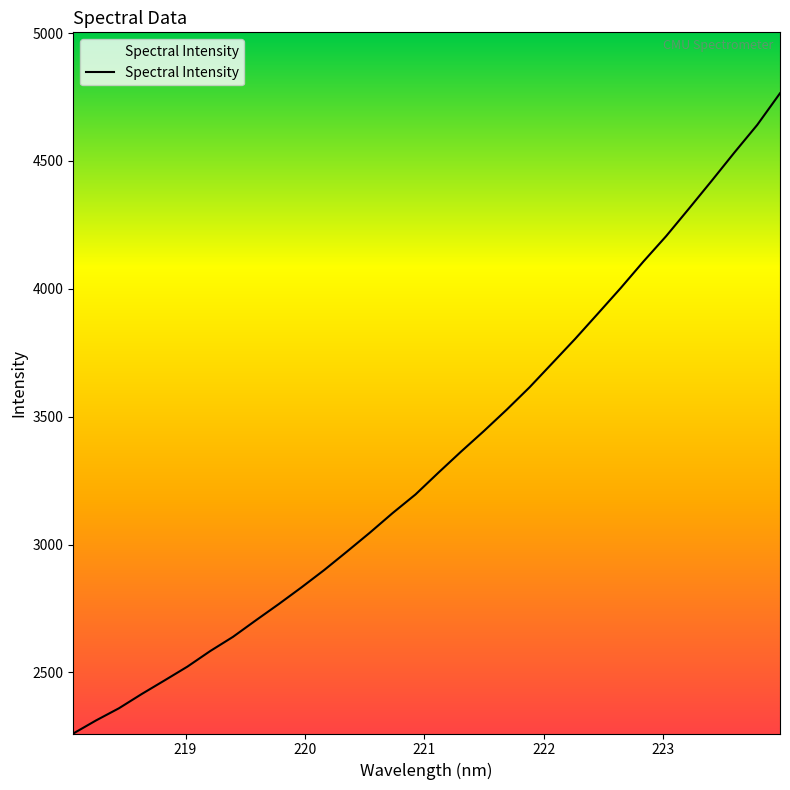

Is this an area chart (filled region under the line)?

No